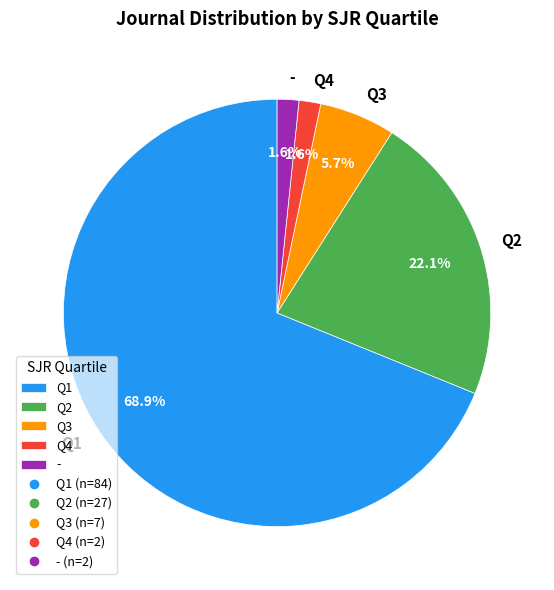

To the nearest percent, what is the average slice percentage?

20%